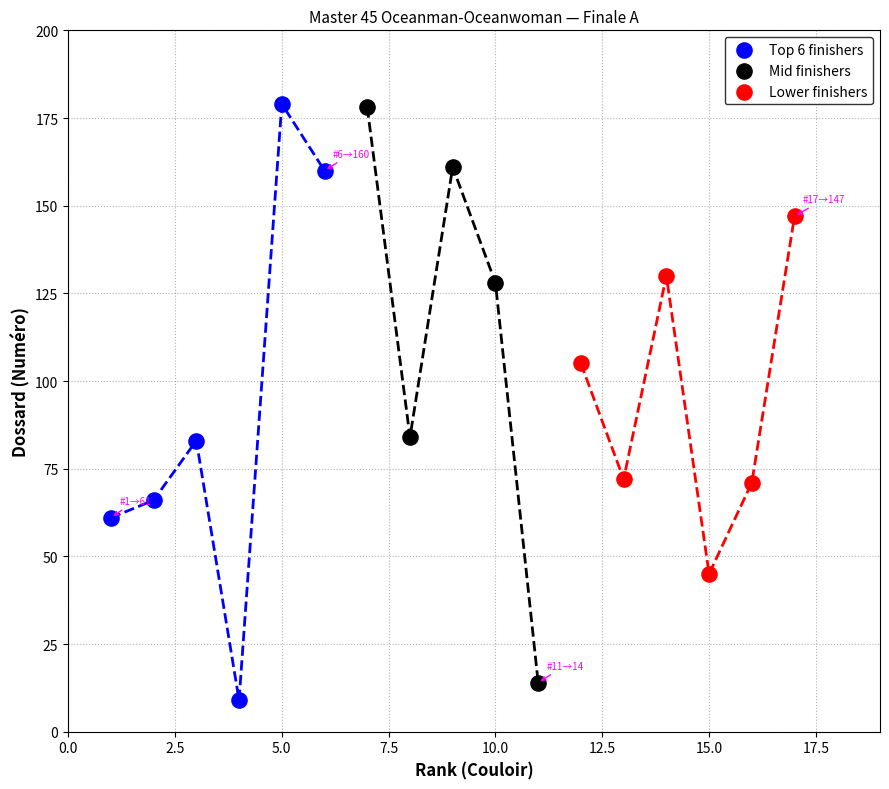

Which series has the widest spread of Y values?

Top 6 finishers